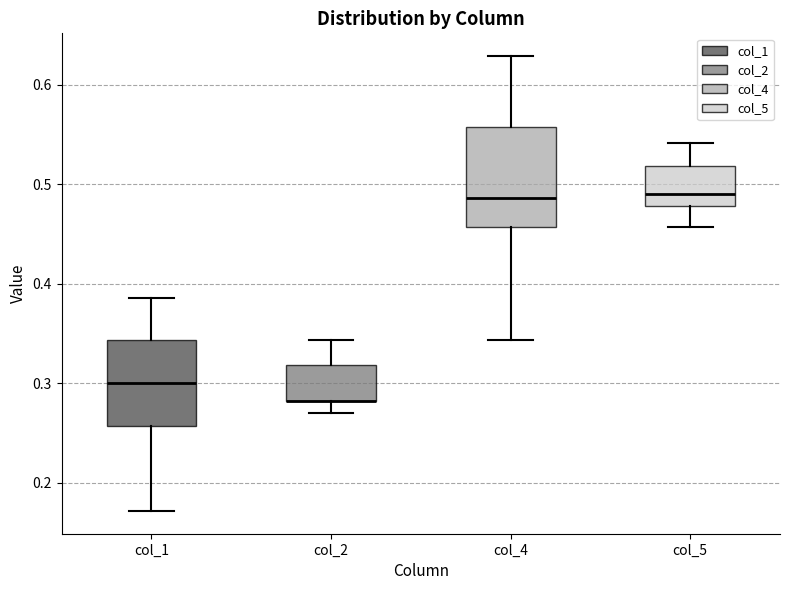

Reading left to right, read every box against the y-axis: the position of its median line, the range the box covers, and the ends of its whiskers. The values are not printed on the chart, so give them approximately, as read against the axis.

col_1: median 0.30, box 0.26 to 0.34, whiskers 0.17 to 0.39
col_2: median 0.28 (drawn on the box's lower edge), box 0.28 to 0.32, whiskers 0.27 to 0.34
col_4: median 0.49, box 0.46 to 0.56, whiskers 0.34 to 0.63
col_5: median 0.49, box 0.48 to 0.52, whiskers 0.46 to 0.54